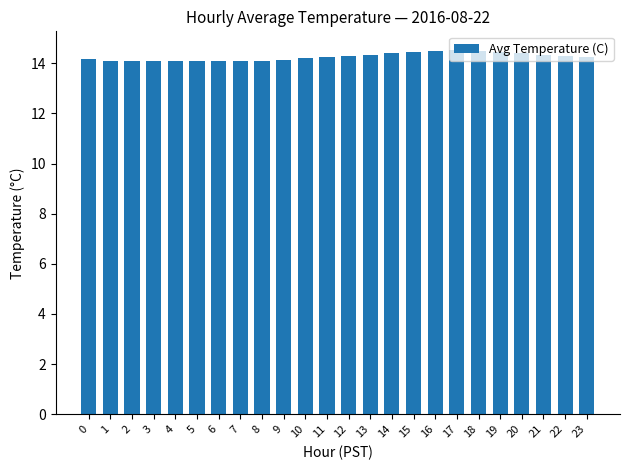

What is the value of the 5th bar from the left?

14.1